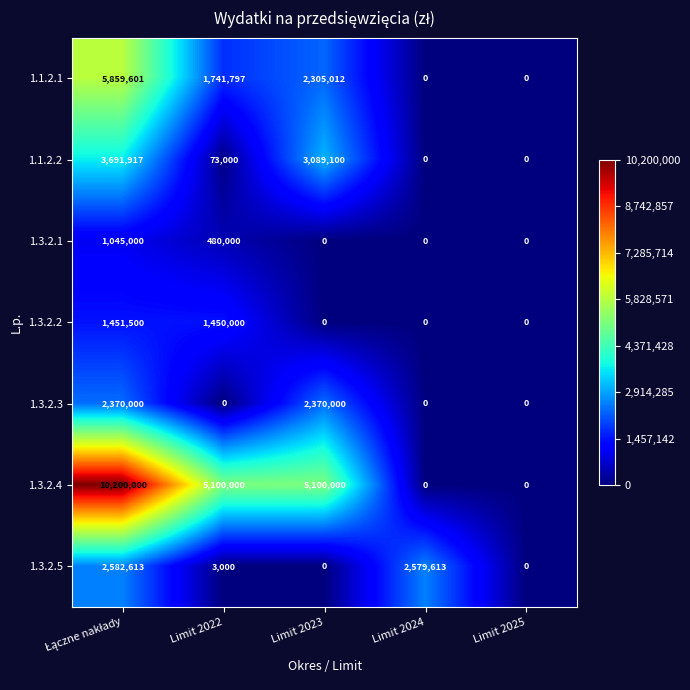

What is the sum of all 1.3.2.4 values?

20400000